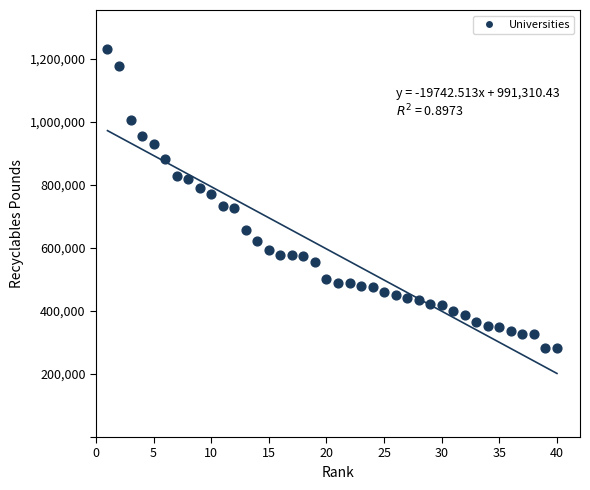

What is the range of Y values (max minus min)?

948915.0